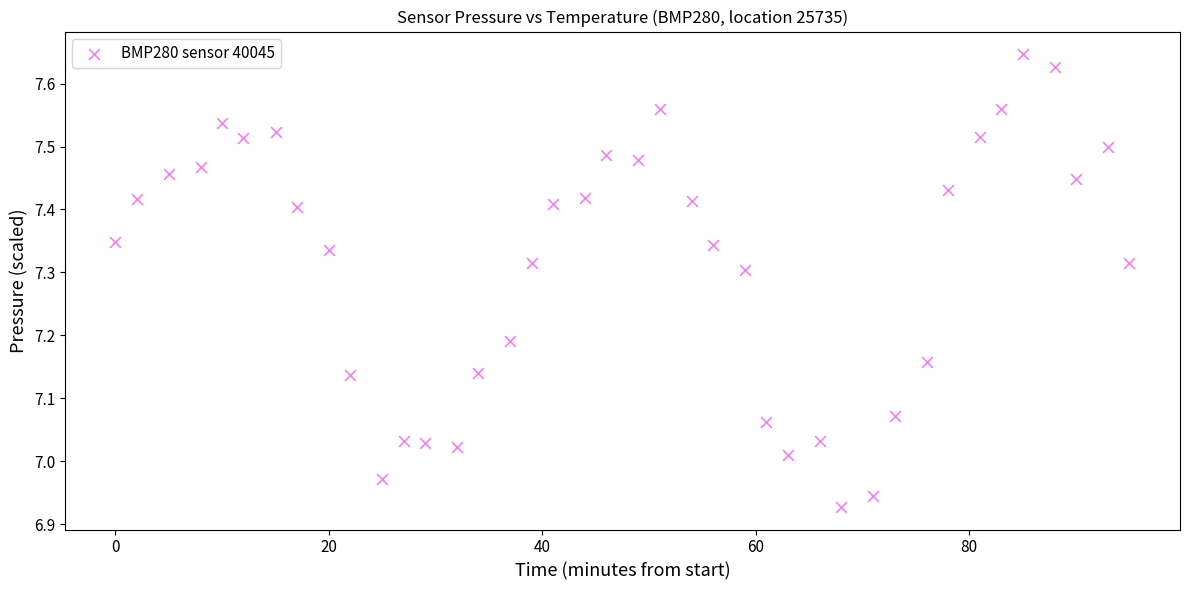

What is the range of X values (max minus min)?

95.0